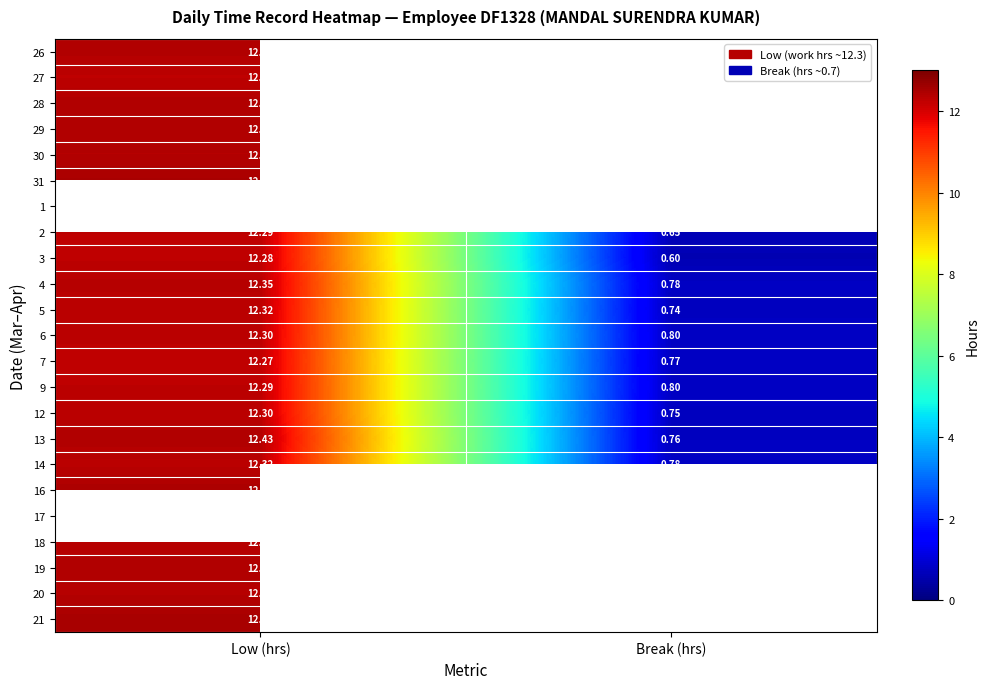

List the labels in order of 12 value, largest first.

Low (hrs), Break (hrs)